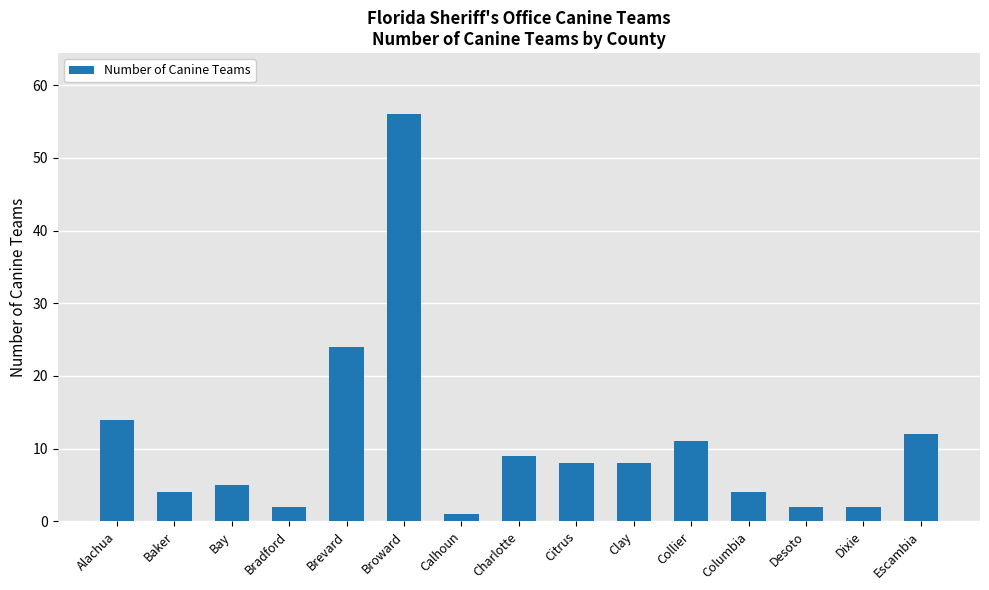

How many data points does each series have?

15